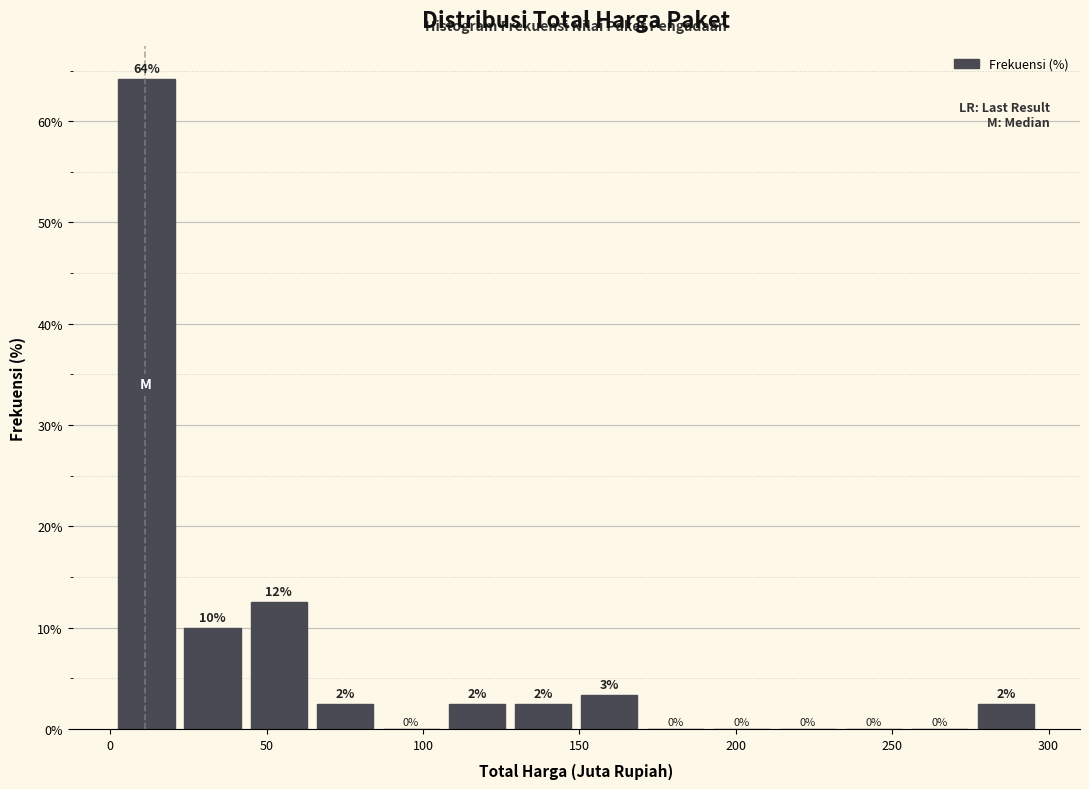

Over which range of the x-axis is the bar tallest?

0 to 20